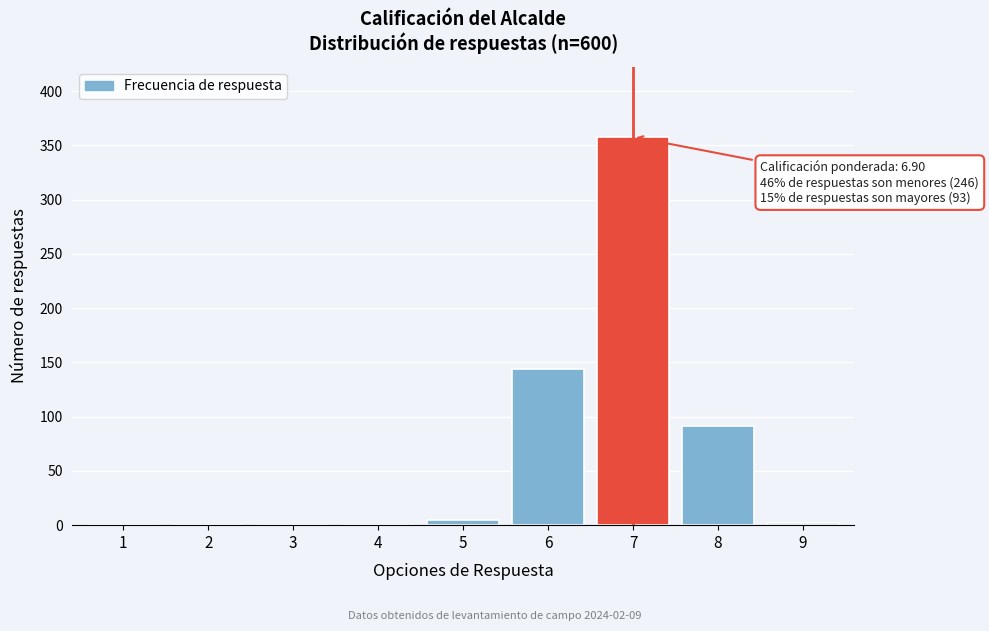

Reading left to right, extract all data points from this chart.

1=0	2=0	3=0	4=0	5=5	6=144	7=358	8=91	9=2